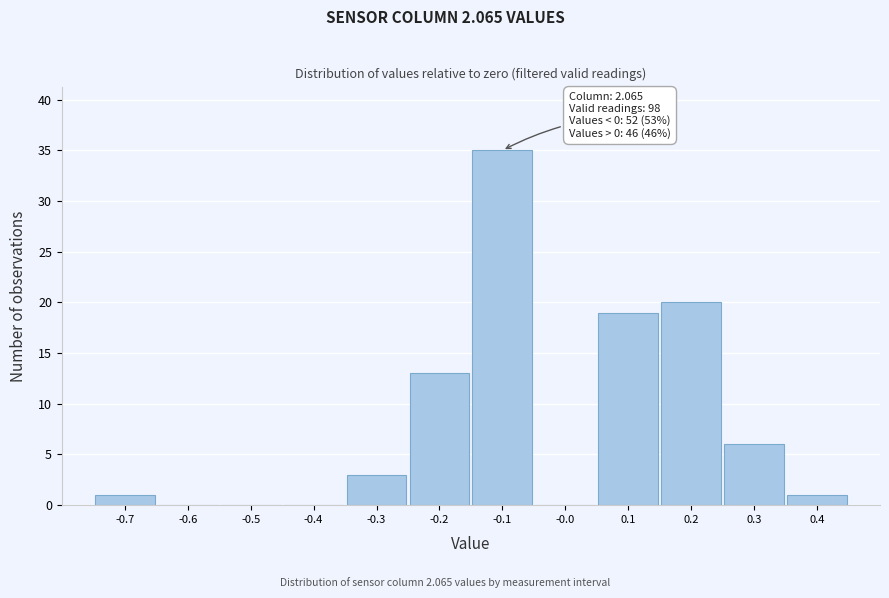

Over which range of the x-axis is the bar tallest?

-0.15 to -0.05